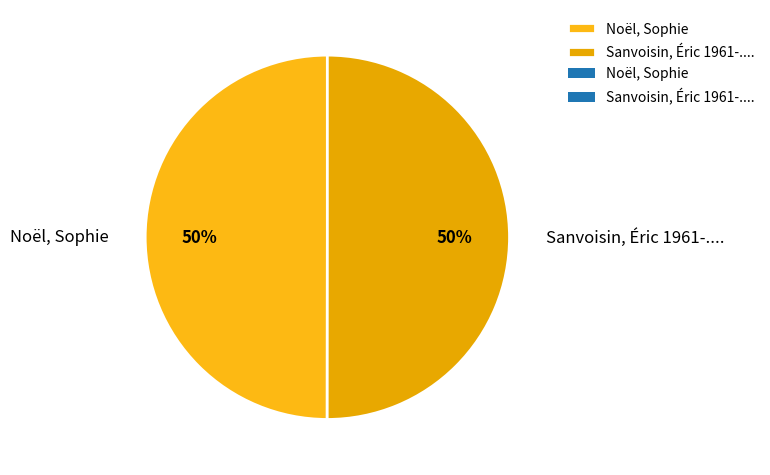

What percentage is the Sanvoisin, Éric 1961-.... slice, to the nearest percent?

50%